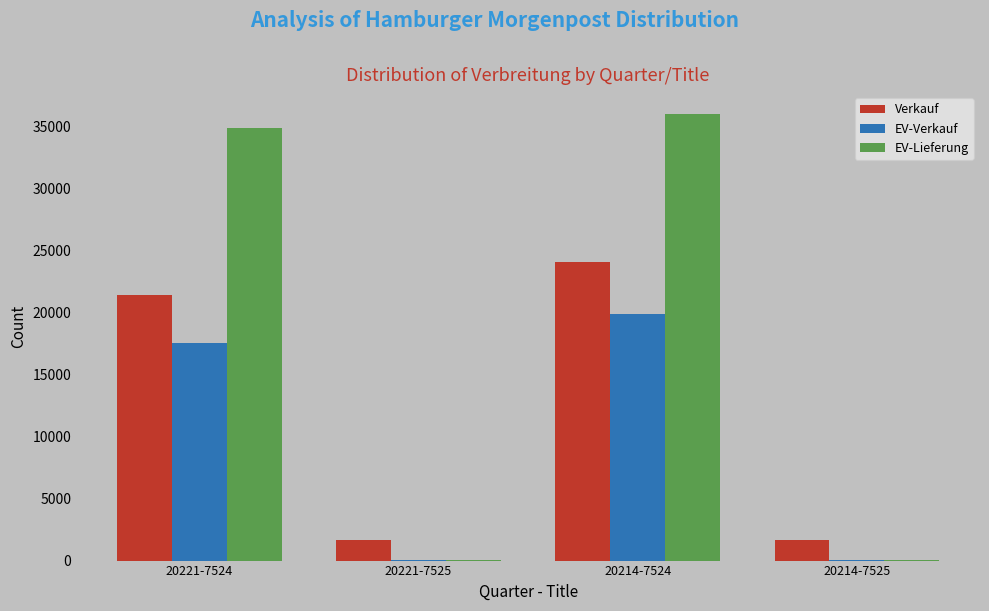

Is it true that Verkauf equals 31093 at 20221-7524?

False